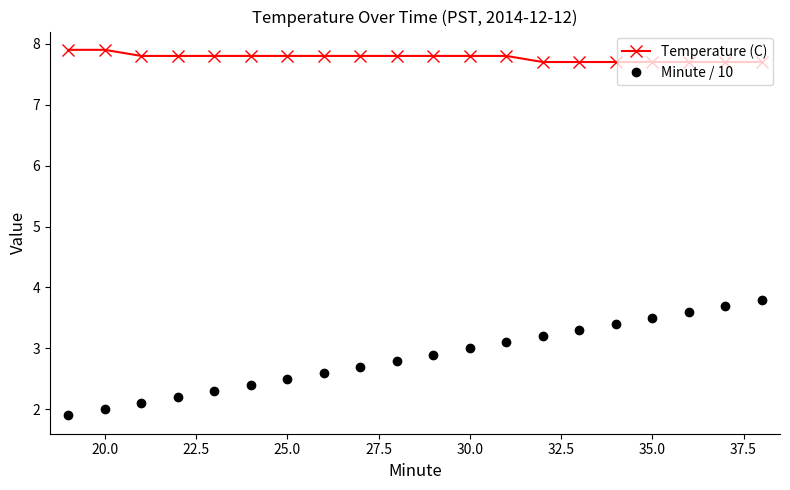

Which series has the largest range (max minus min)?

Minute / 10